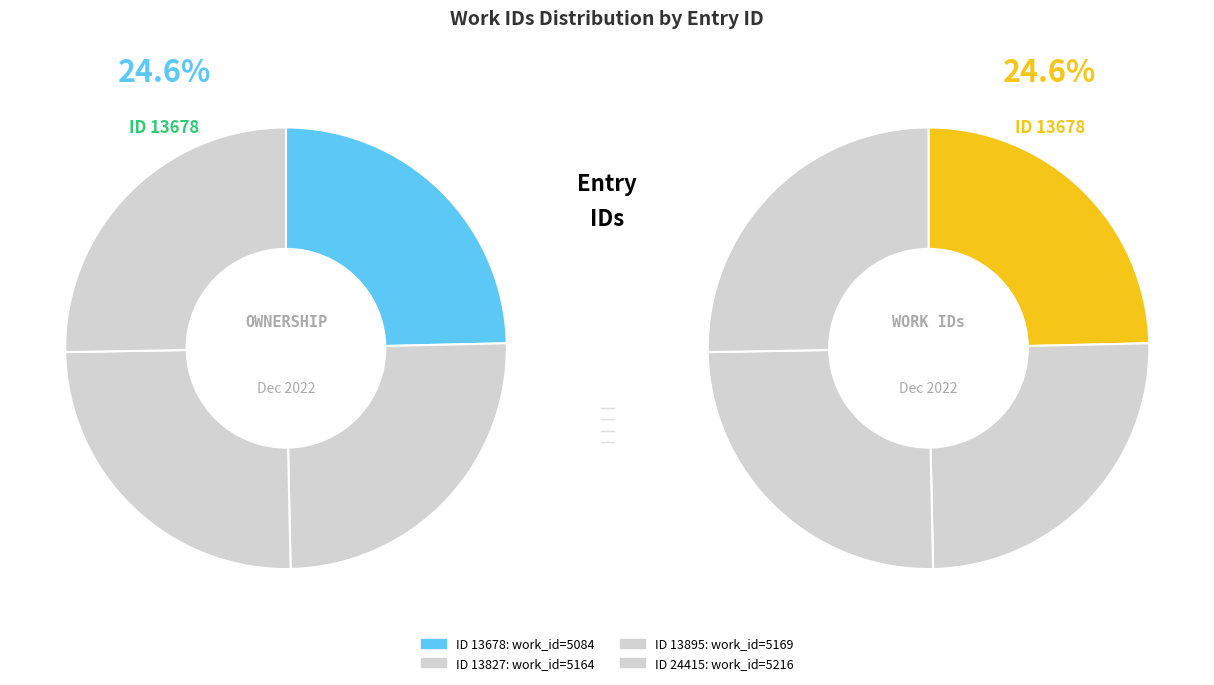

To the nearest percent, what portion does 24415 represent?

25%